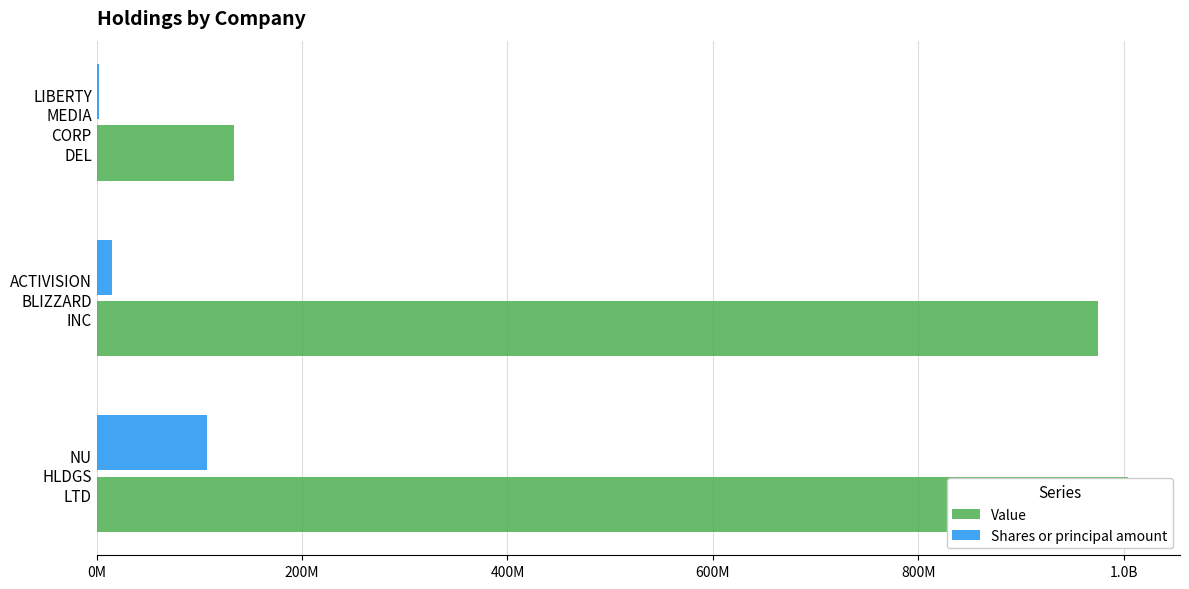

Which series changed the most between NU HLDGS LTD and ACTIVISION BLIZZARD INC?

Shares or principal amount